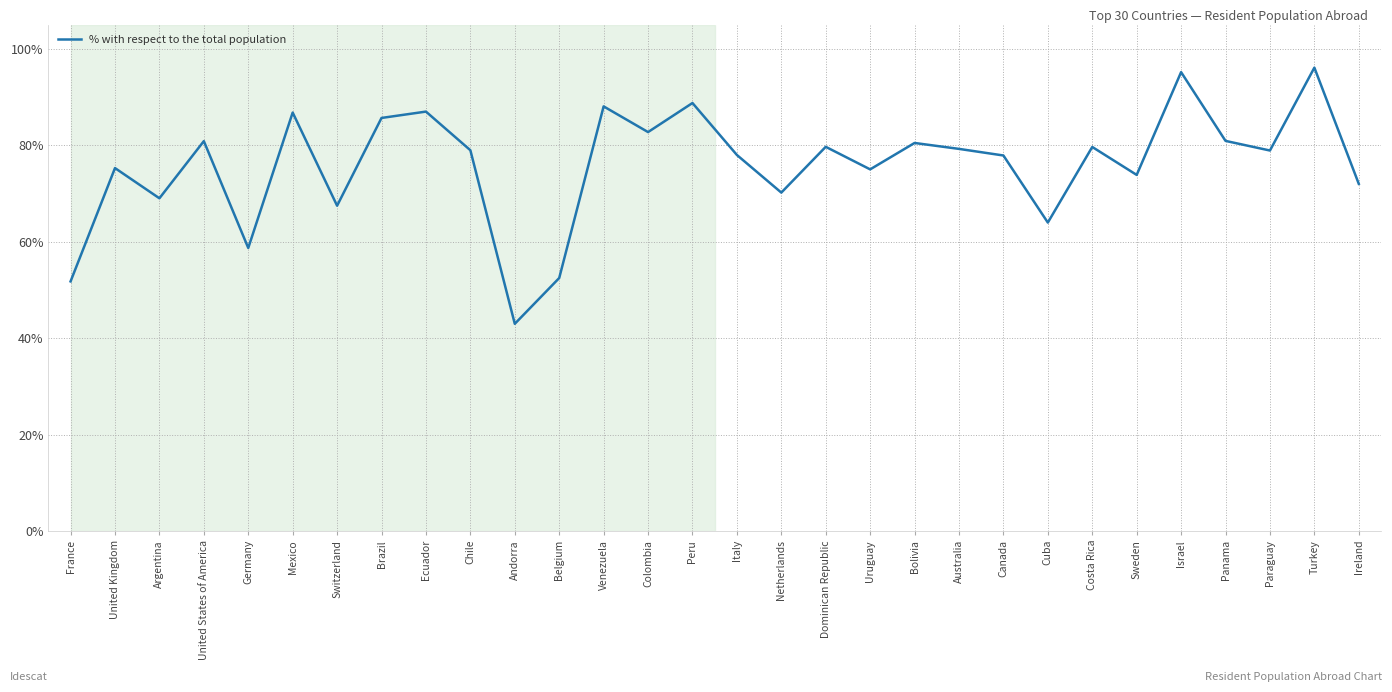

What is the minimum value shown in the chart?

43.0